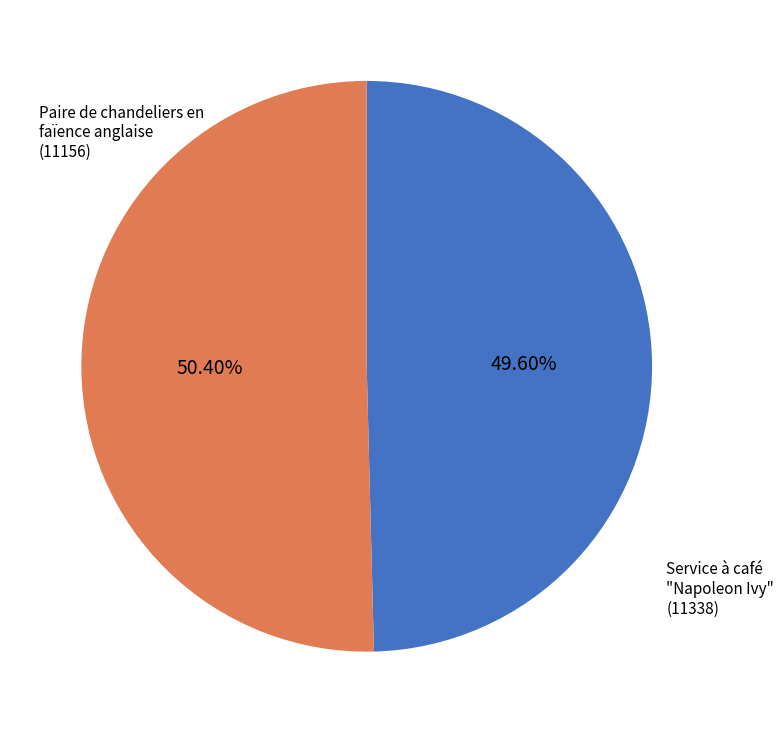

True or false: Paire de chandeliers en faïence anglaise accounts for 50% of the total.

True